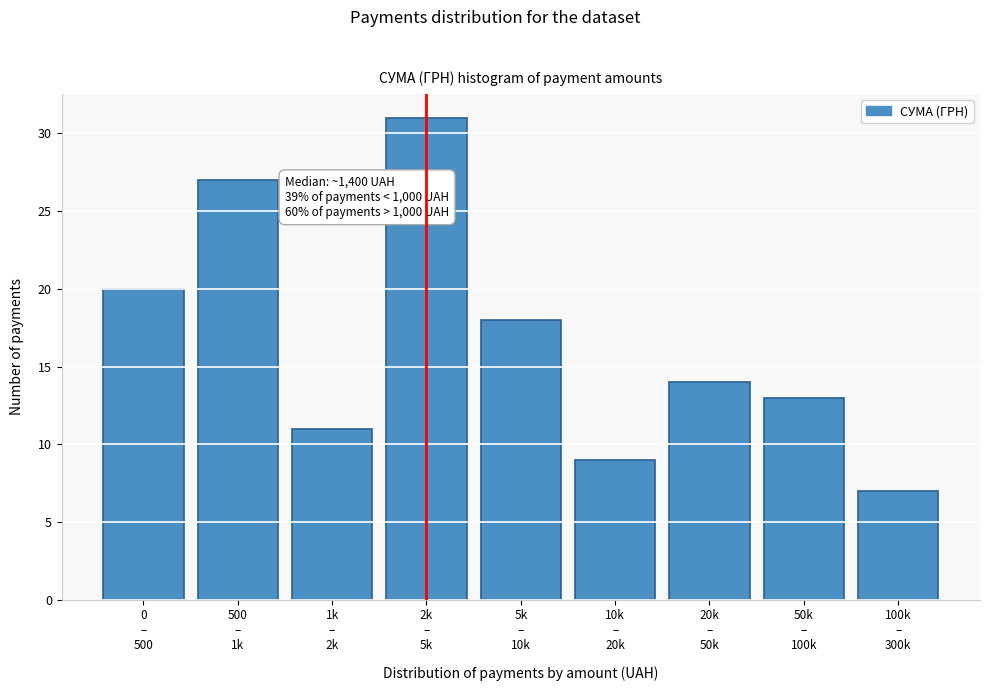

Reading left to right, what are all the values shown in this chart?

20	27	11	31	18	9	14	13	7